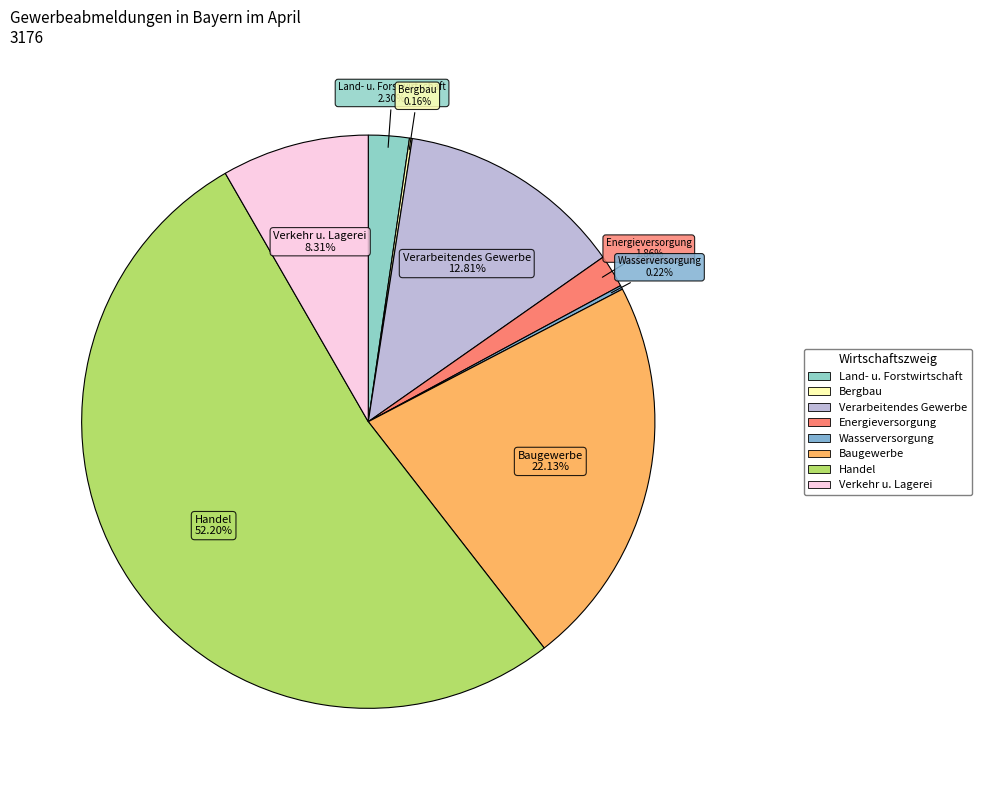

Is Handel the majority of the pie?

Yes